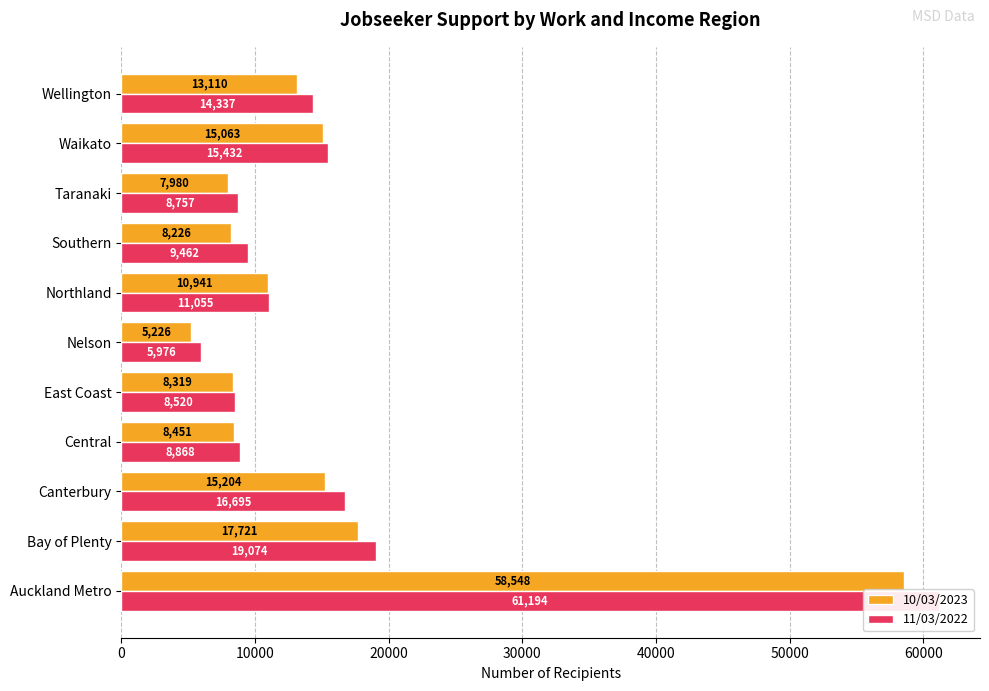

Reading left to right, extract all data points from this chart.

10/03/2023: 58548	17721	15204	8451	8319	5226	10941	8226	7980	15063	13110
11/03/2022: 61194	19074	16695	8868	8520	5976	11055	9462	8757	15432	14337